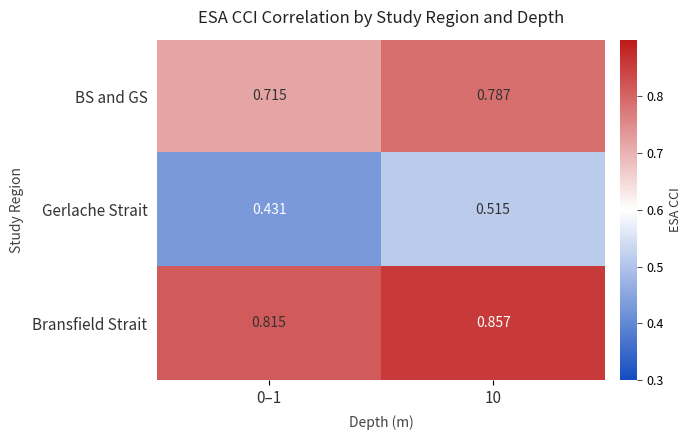

Which series changed the most between 0–1 and 10?

Gerlache Strait